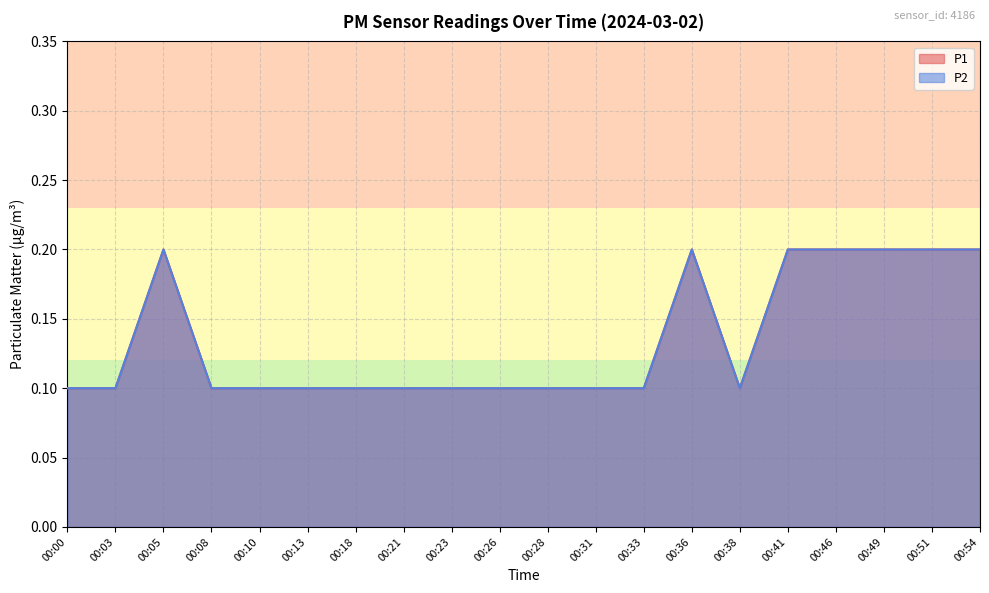

At 00:41, list the series in order from largest to smallest.

P1, P2